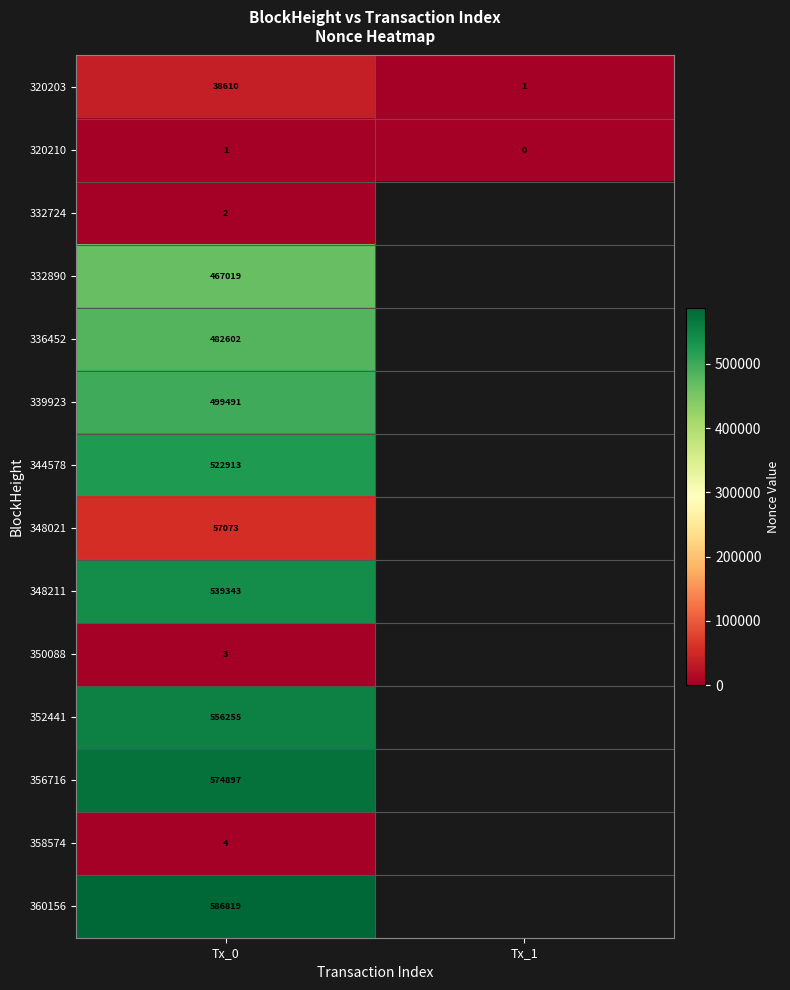

Is it true that 348021 equals 92948.4 at Tx_0?

False